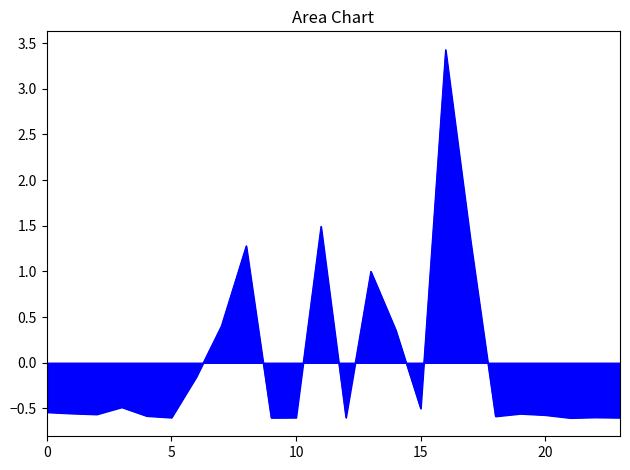

True or false: there are more than 0 points higher than both neighbors.

True